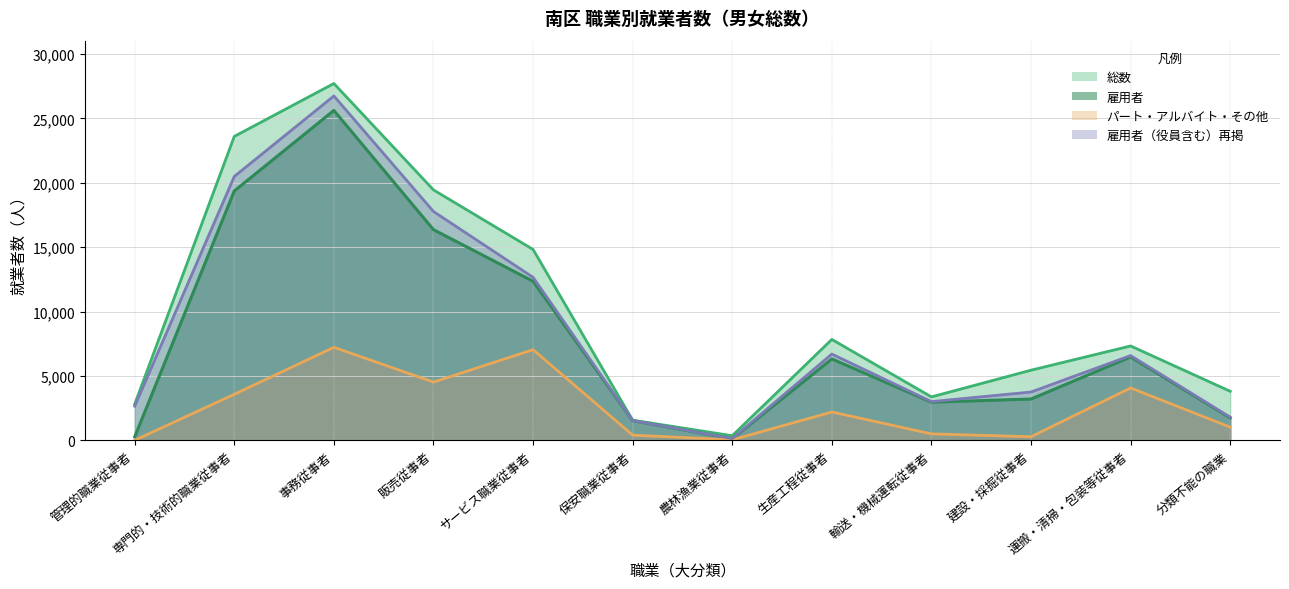

True or false: パート・アルバイト・その他 and 雇用者（役員含む）再掲 cross at least once.

False